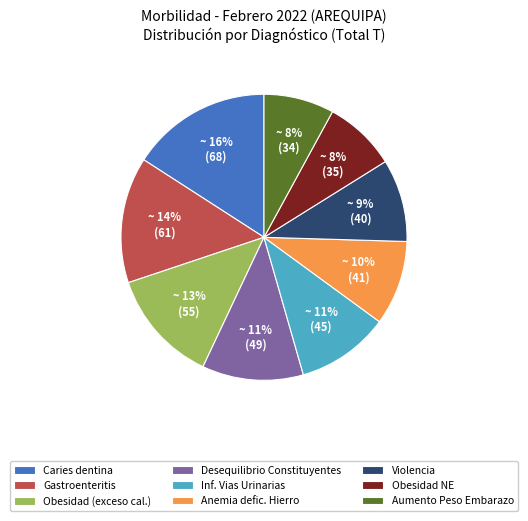

Do Obesidad (exceso cal.) and Violencia together represent more than half of the pie?

No